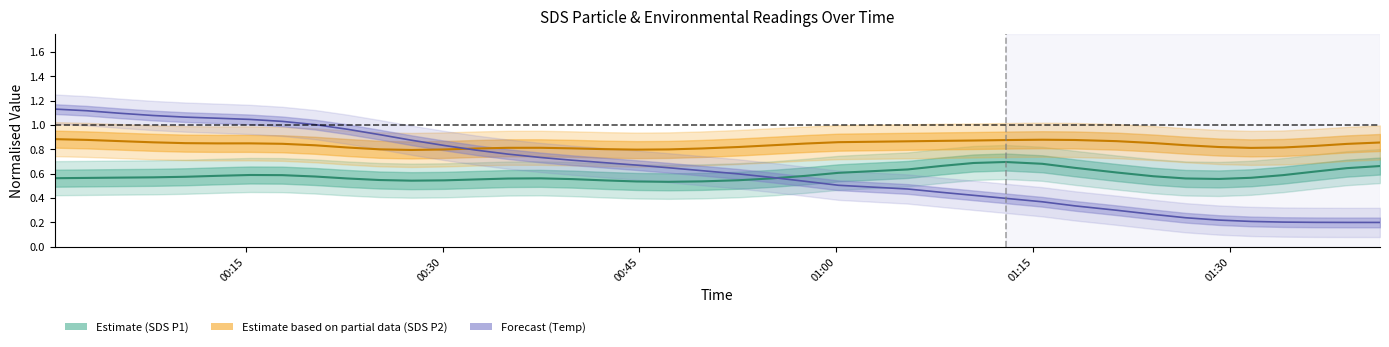

Is this an area chart (filled region under the line)?

No